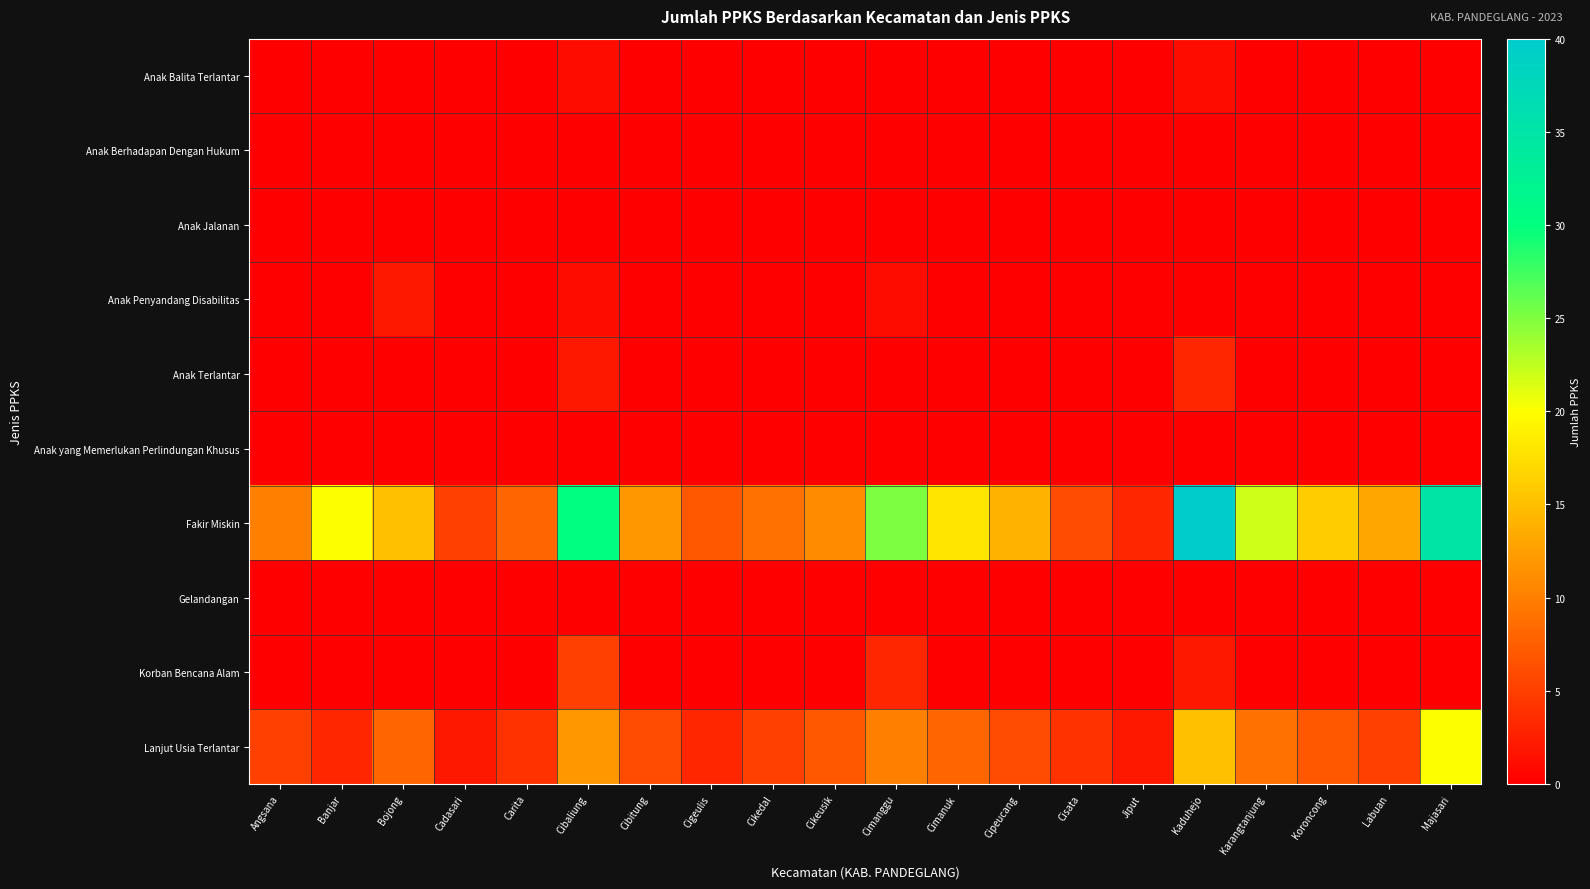

How many distinct data groups are displayed?

10